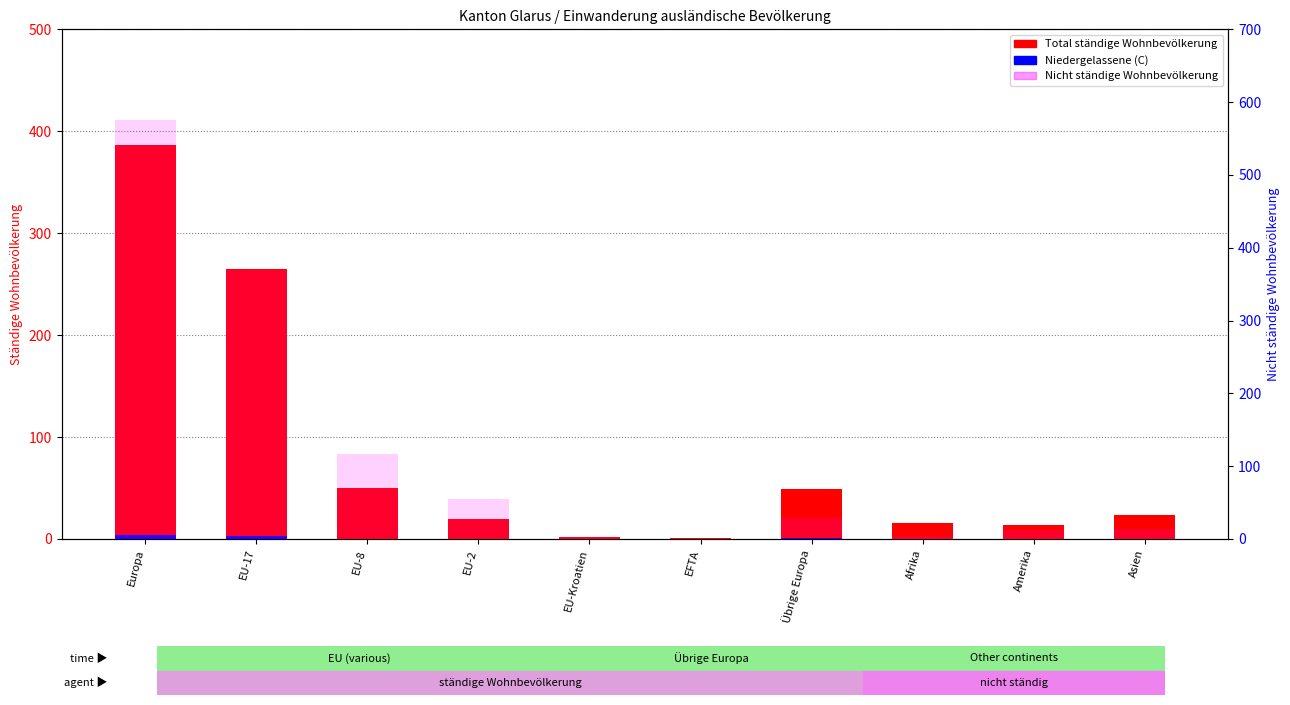

How many Niedergelassene (C) values are between 0 and 1?

8